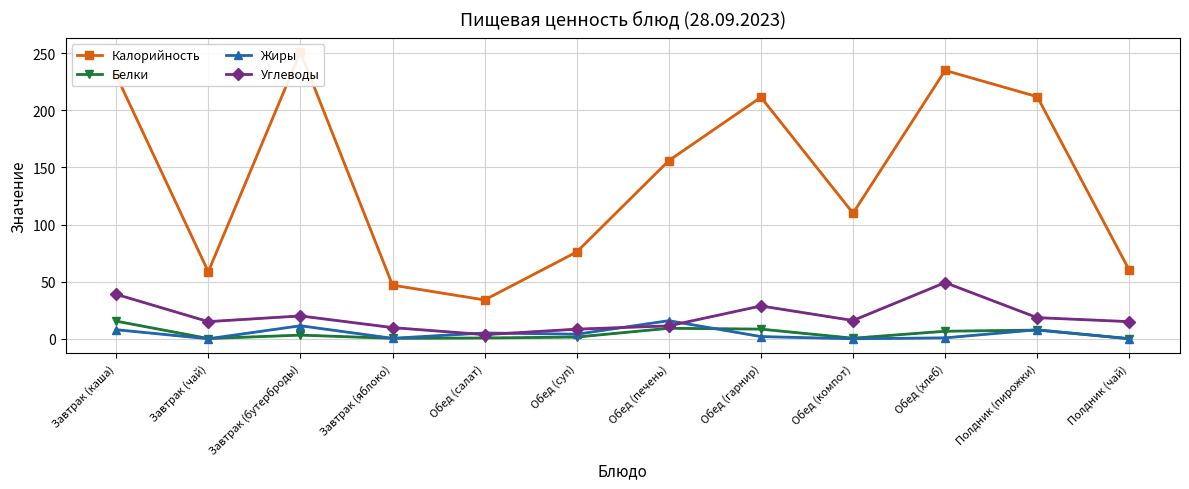

Which series has the widest spread of values?

Калорийность